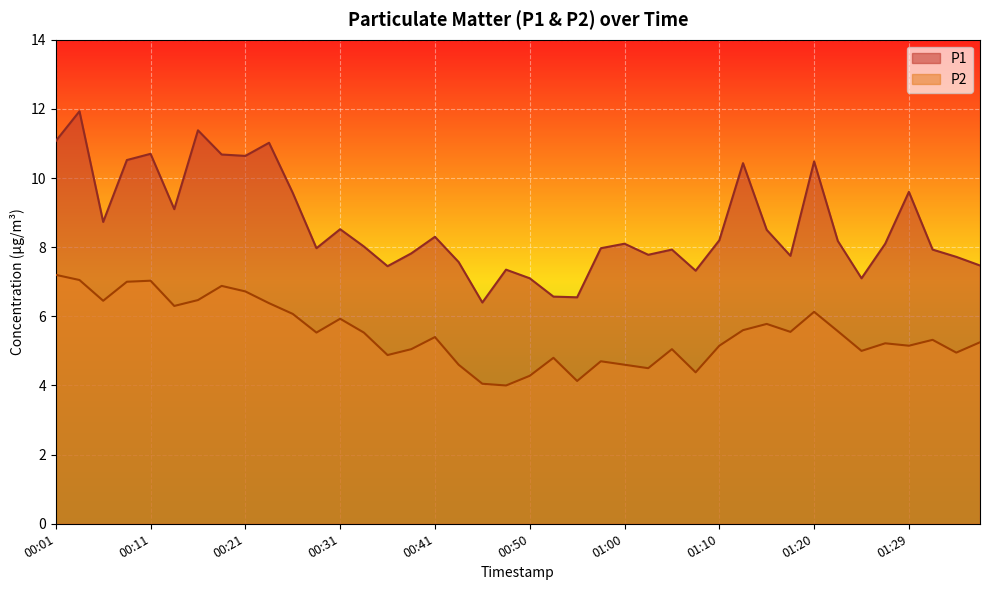

In P1, how many points are lower than both neighbors (excluding endpoints)?

11